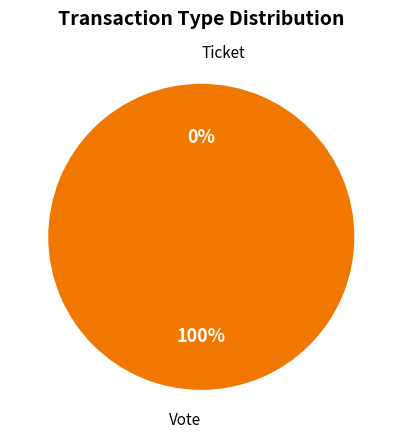

Is there any slice that represents more than half of the pie?

Yes